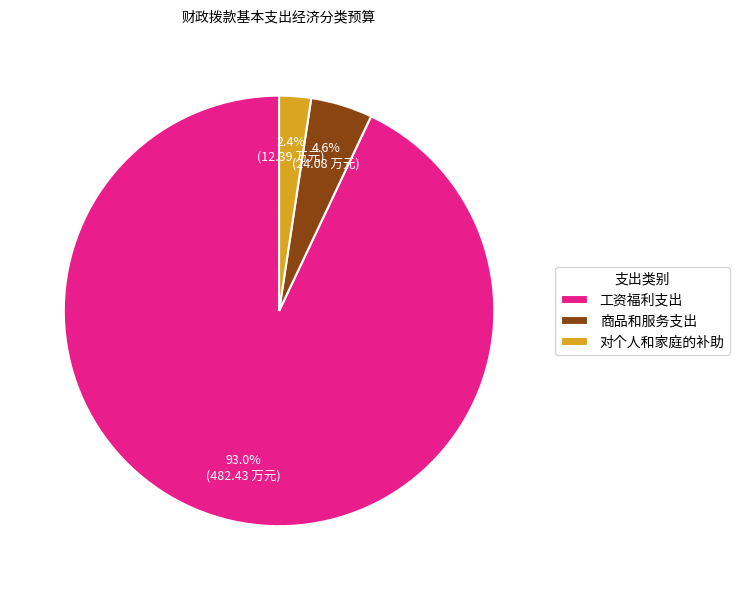

Which slice is the smallest?

对个人和家庭的补助